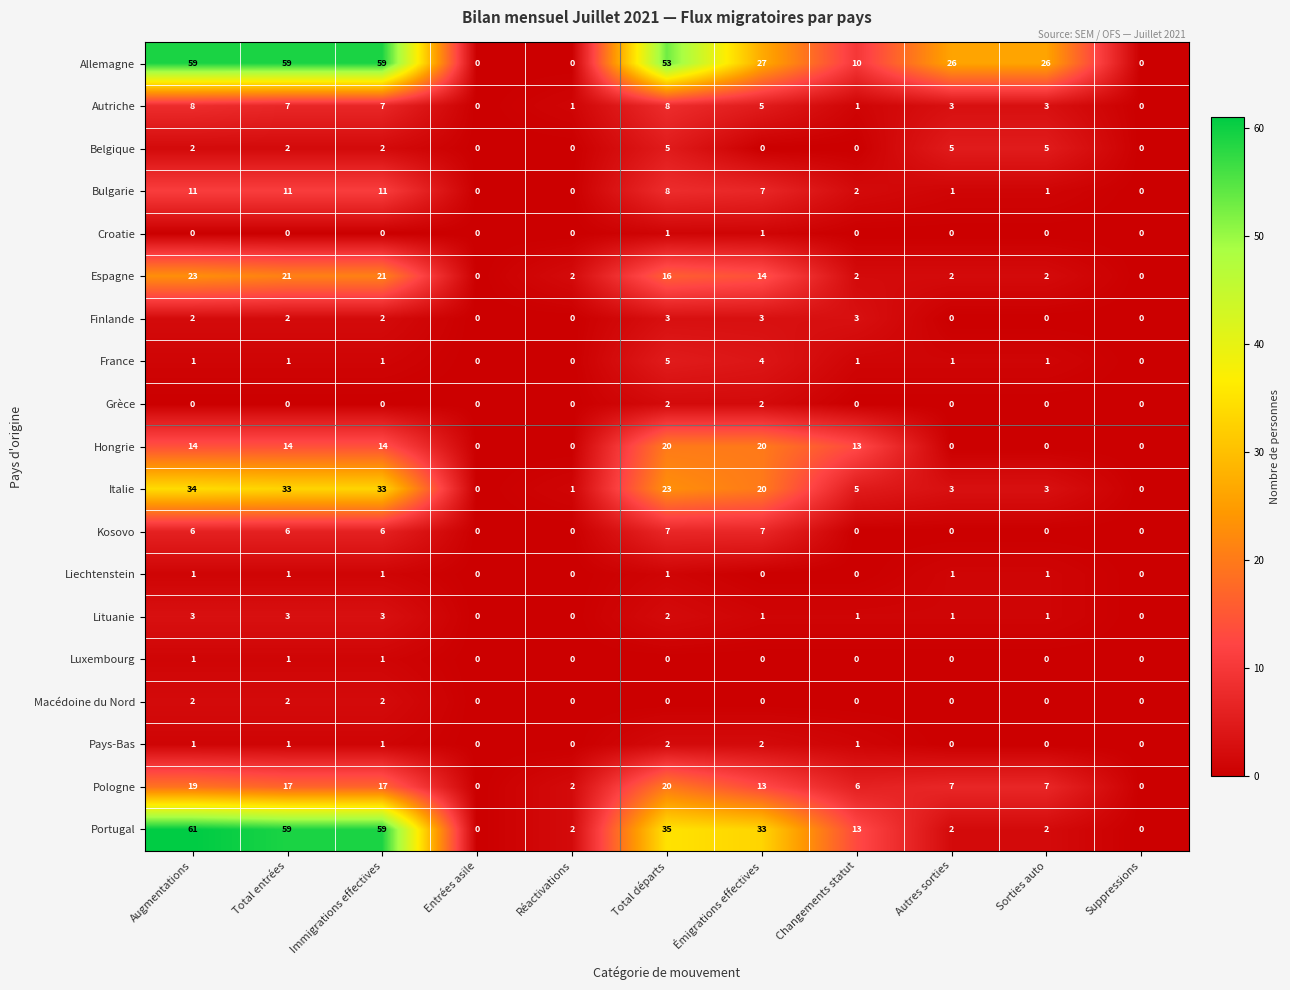

The value of Allemagne at Émigrations effectives is 39. True or false?

False